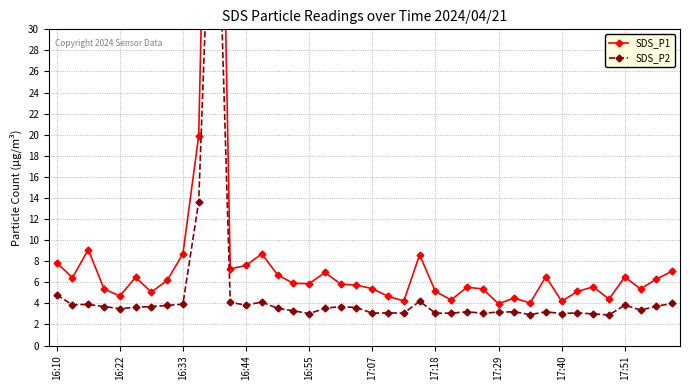

Does the chart display data point markers on the line(s)?

Yes